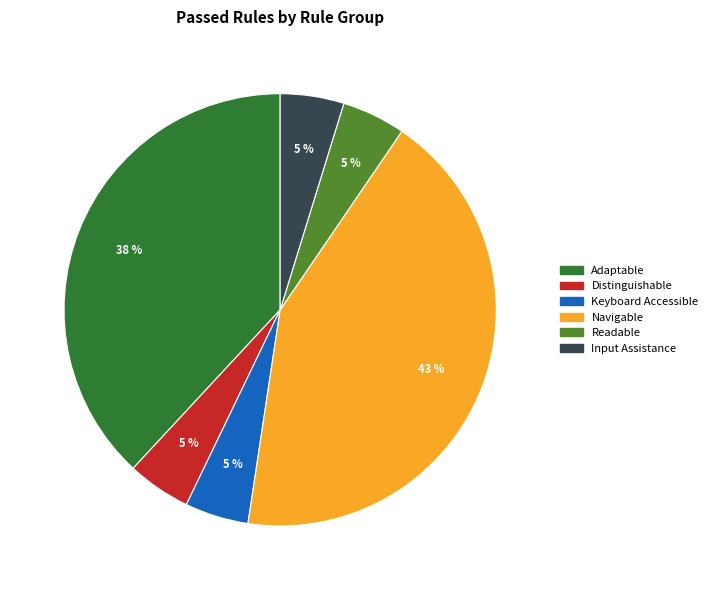

Is there any slice that represents more than half of the pie?

No